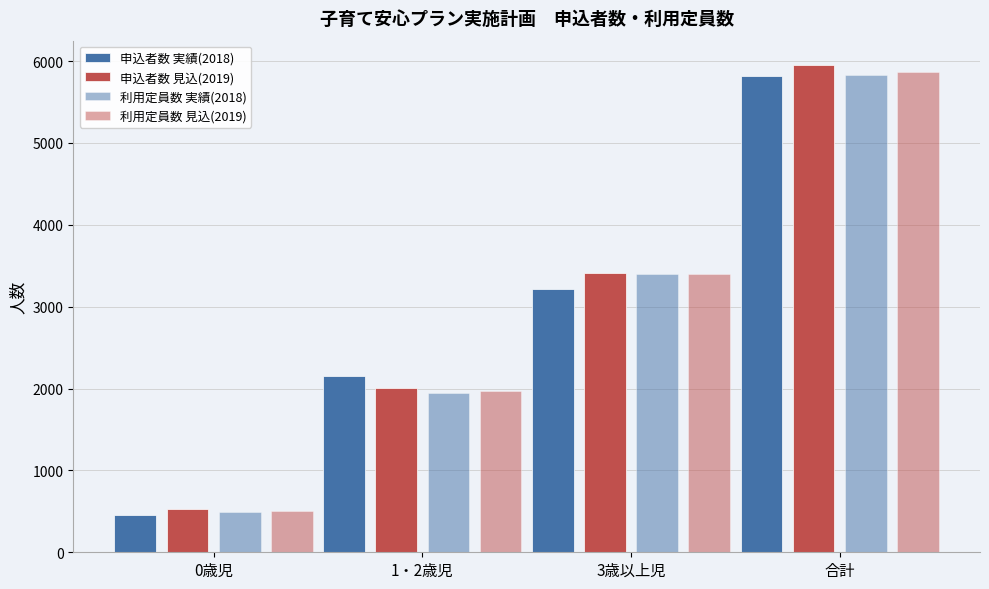

Rank the series by their average value, from highest to lowest.

申込者数 見込(2019), 利用定員数 見込(2019), 利用定員数 実績(2018), 申込者数 実績(2018)